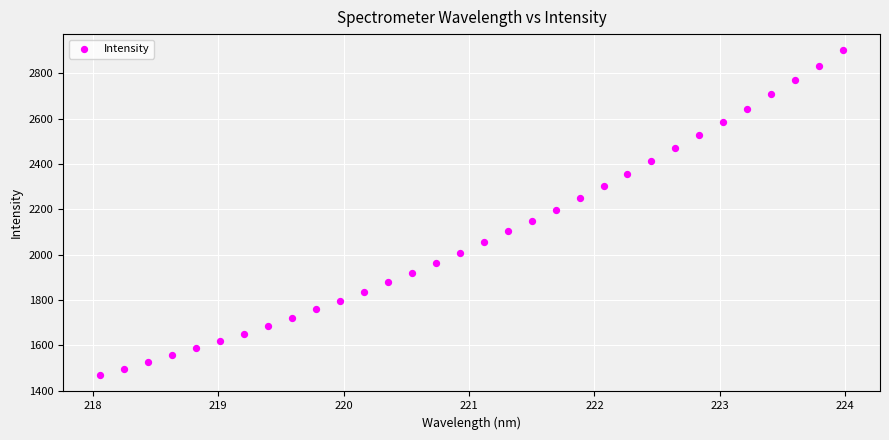

What is the range of X values (max minus min)?

5.9